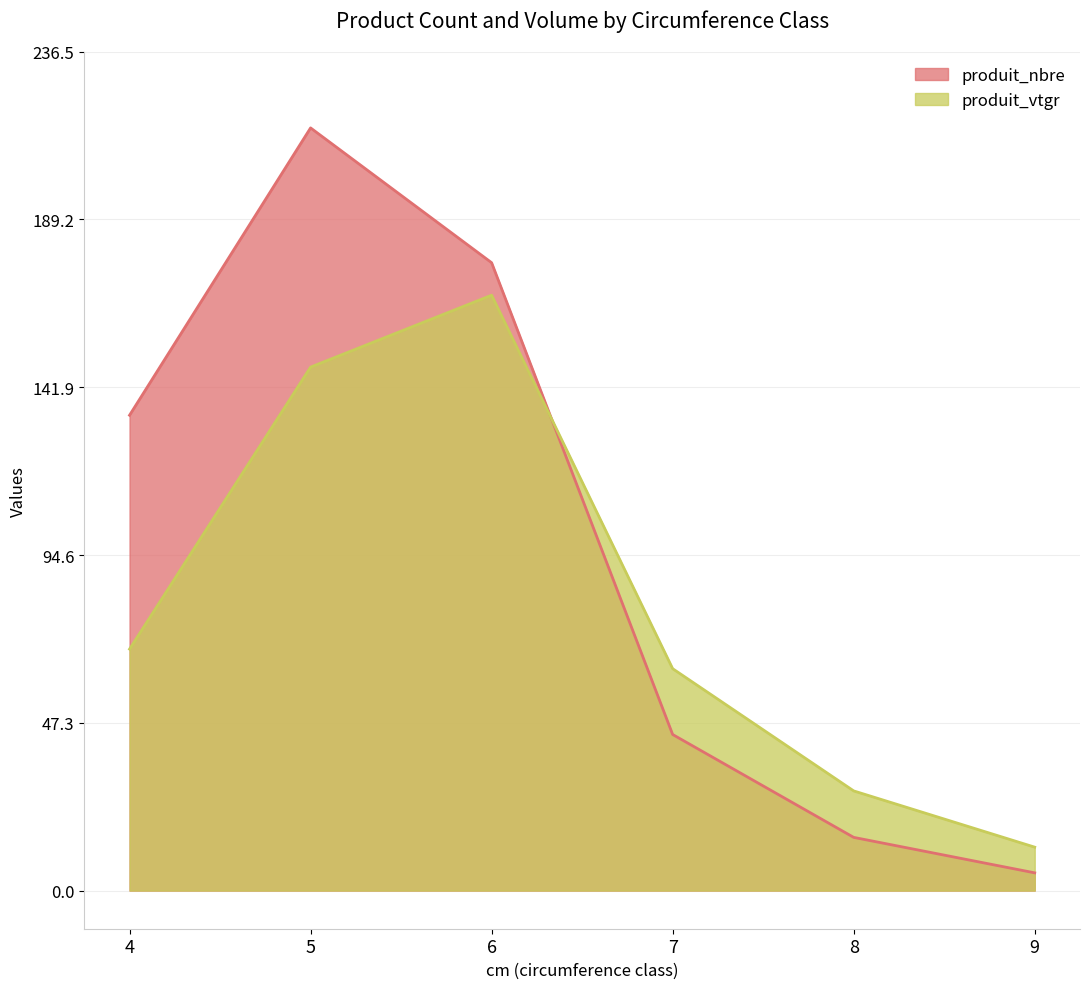

Which category has the lowest value across all series?

9